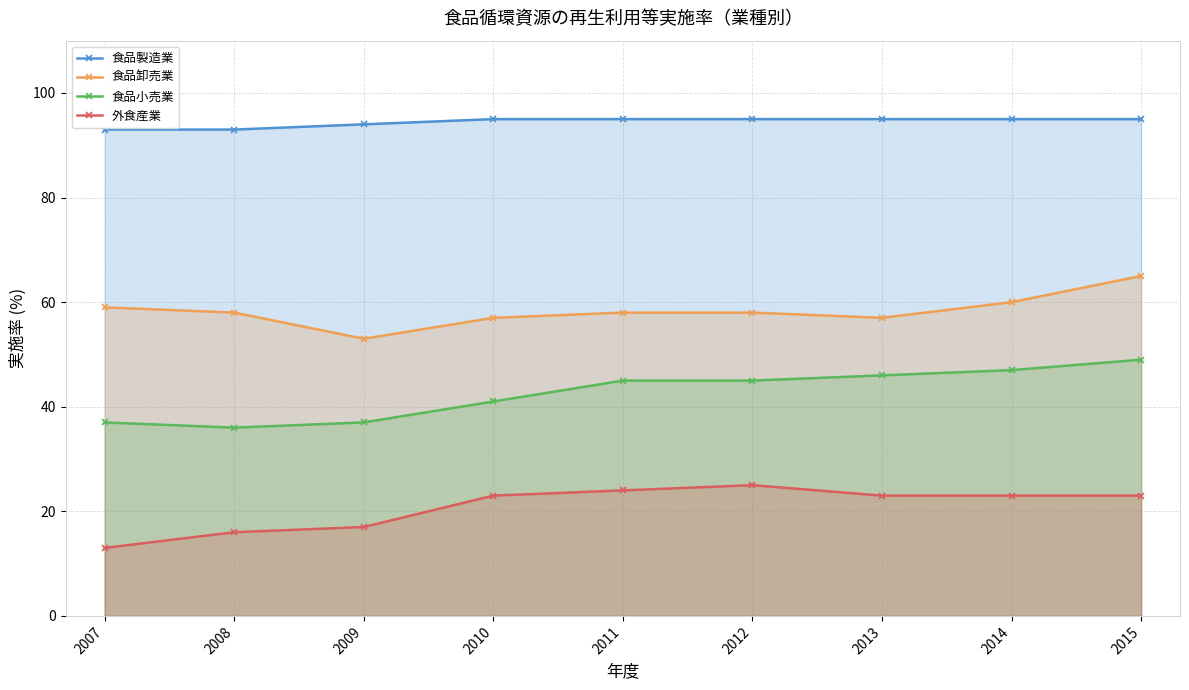

Rank the categories by 食品製造業 value from highest to lowest.

2010, 2011, 2012, 2013, 2014, 2015, 2009, 2007, 2008